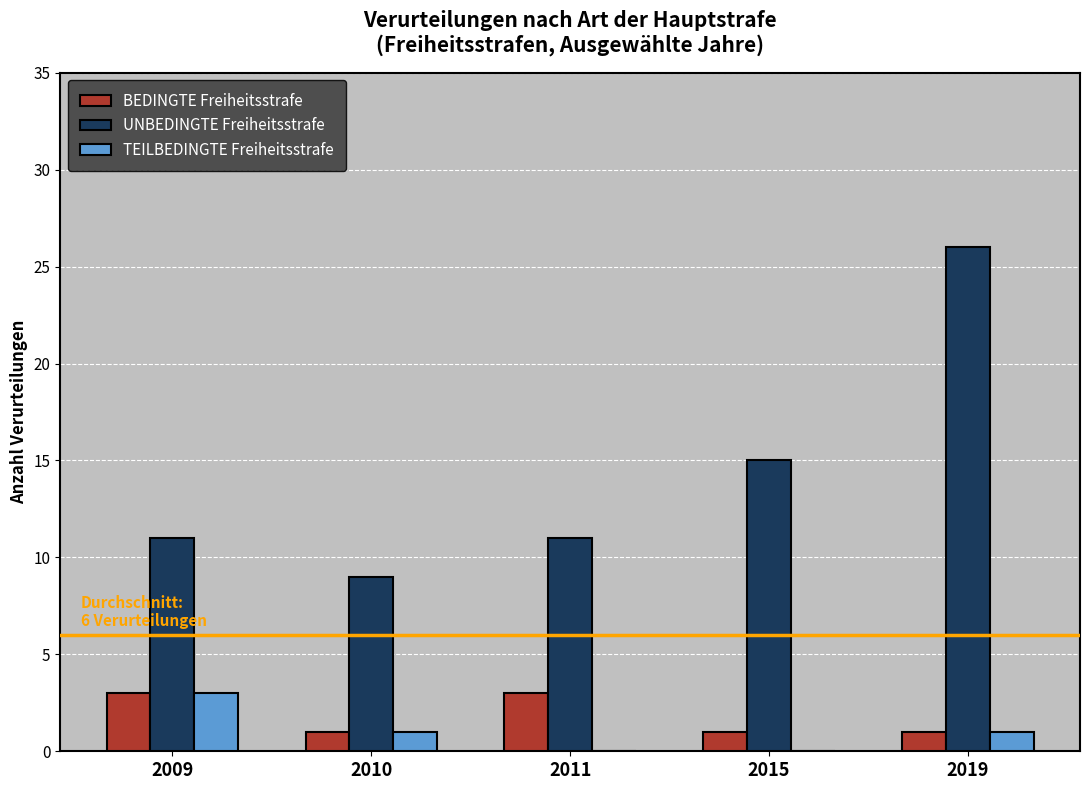

How many groups of bars are there?

5